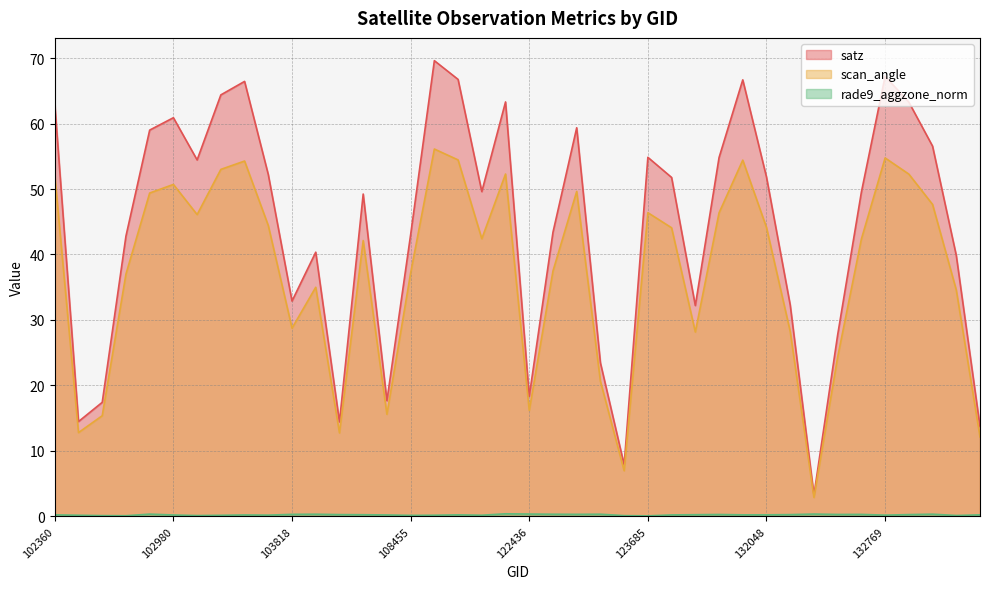

At which label does rade9_aggzone_norm reach its minimum?

123685